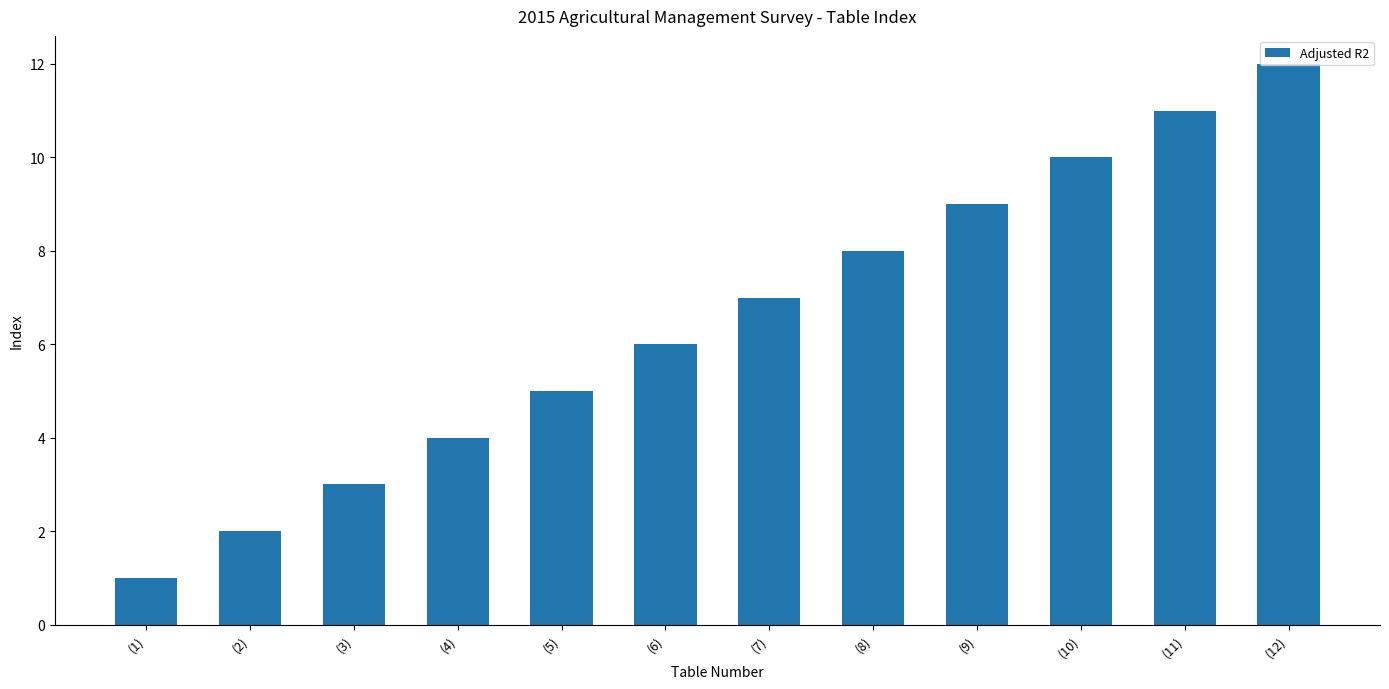

How many values are below 7?

6